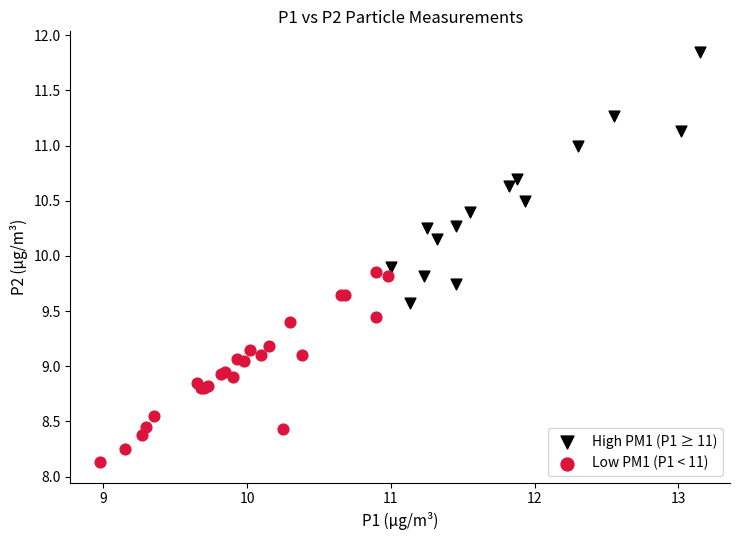

Which series reaches the maximum Y coordinate?

High PM1 (P1 ≥ 11)